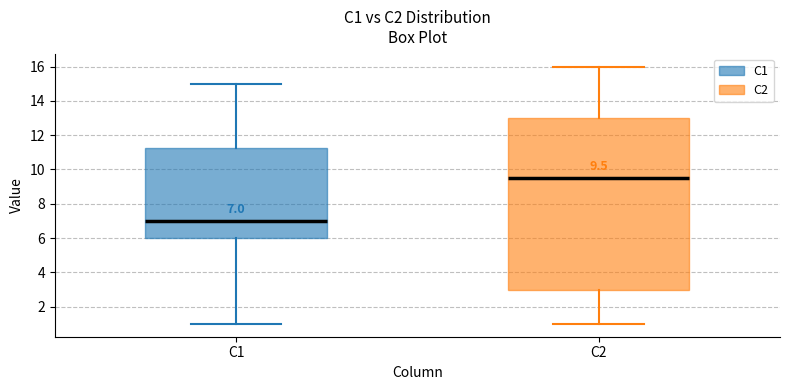

Which box is the tallest, from its lower edge to its upper edge?

C2